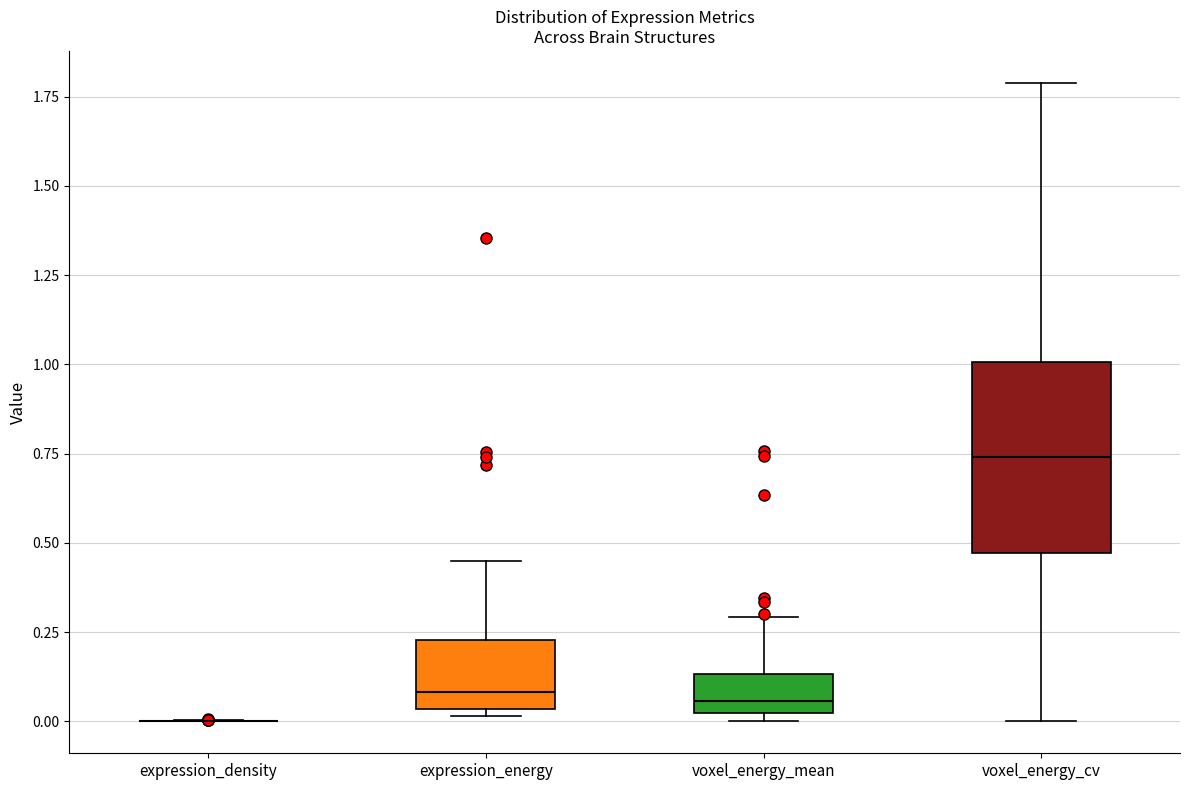

Comparing the boxes themselves (not the whiskers), which one is the tallest?

voxel_energy_cv